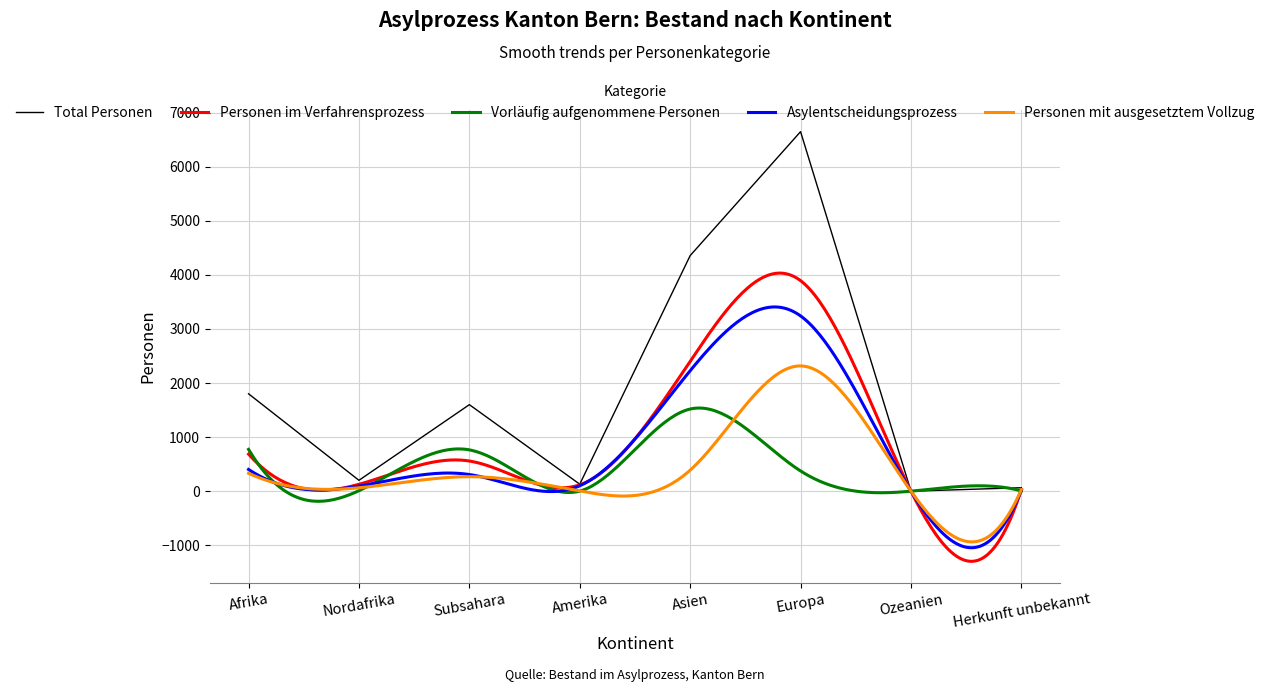

How many data points does each series have?

8